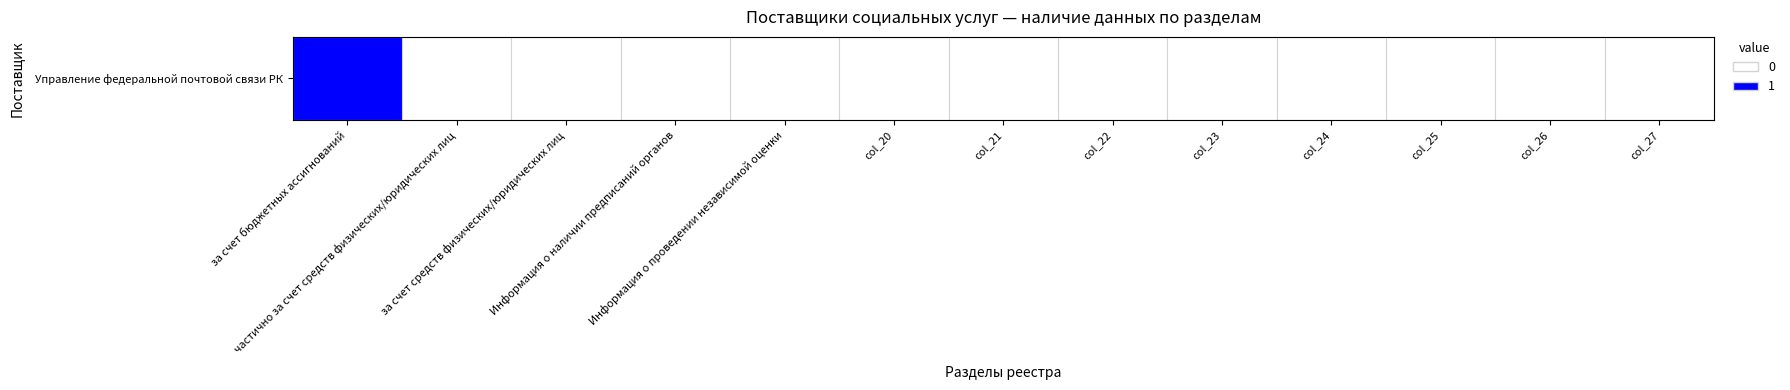

Reading left to right, list all the values displayed in this chart.

1	0	0	0	0	0	0	0	0	0	0	0	0